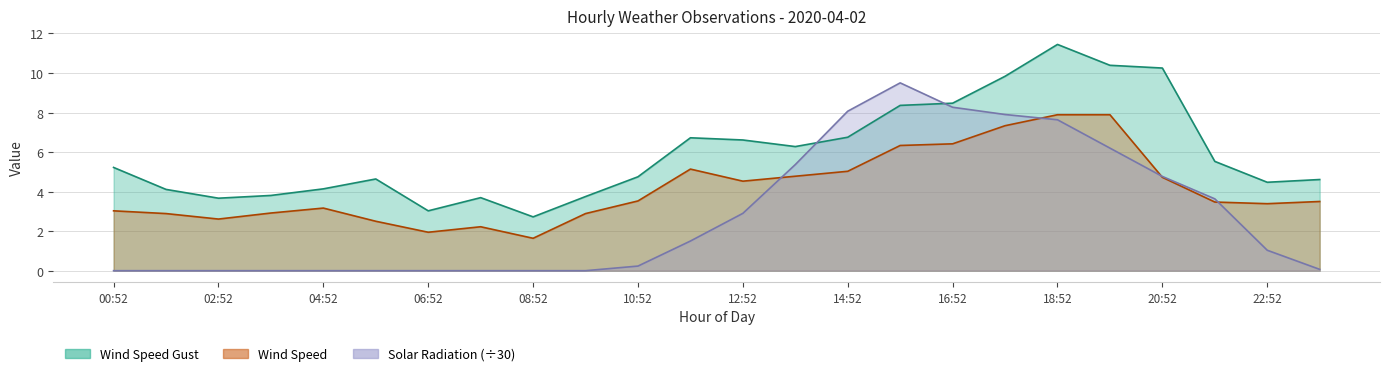

What is the average value of the Wind Speed Gust series?

6.0